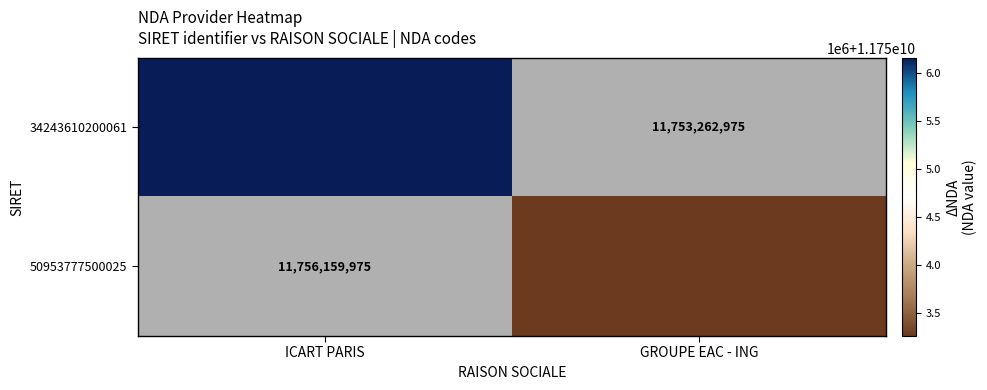

Which category has the highest value in the 34243610200061 series?

ICART PARIS